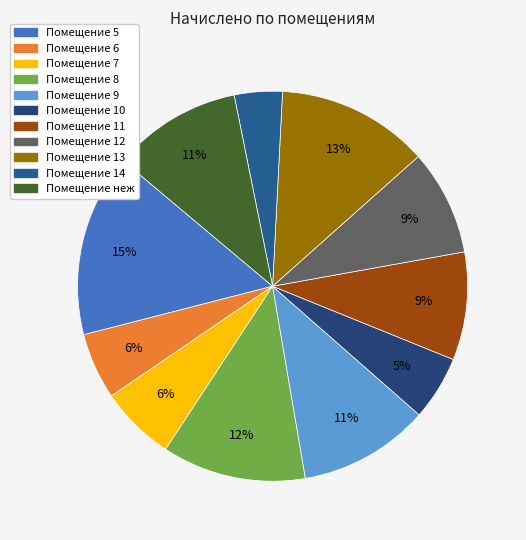

What is the largest slice in the pie chart?

5